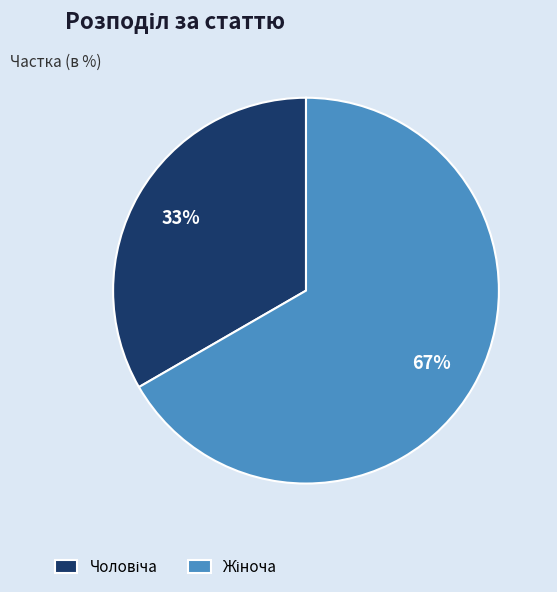

Is there any slice that represents more than half of the pie?

Yes